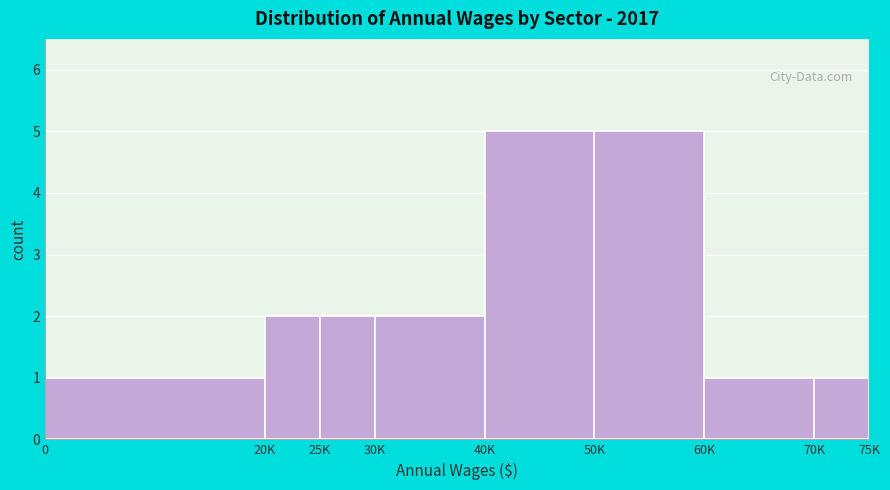

Reading right to left, what are all the values shown in this chart?

1	1	5	5	2	2	2	1